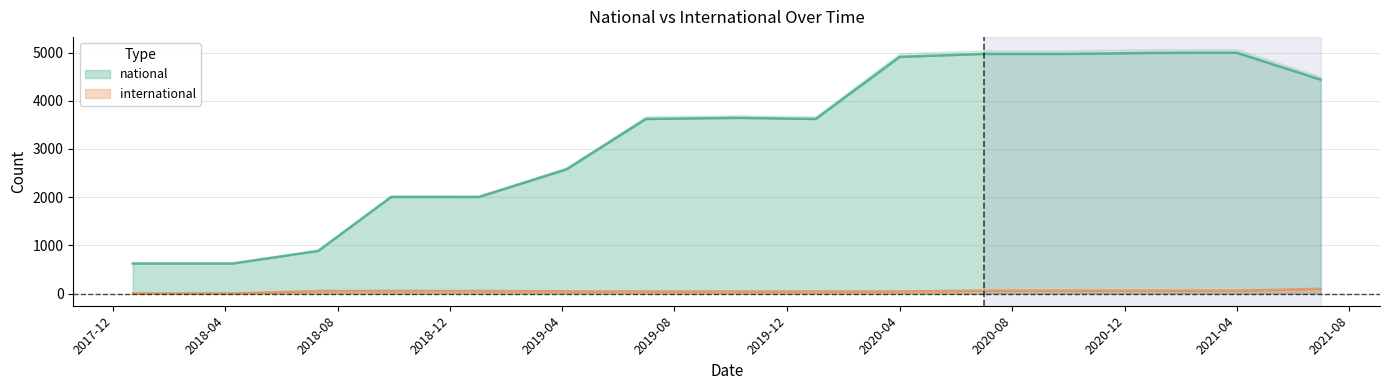

Which series has the largest range (max minus min)?

national